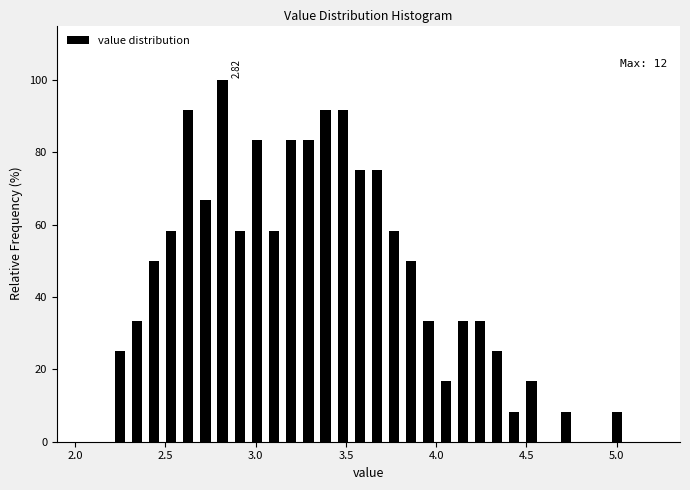

Read against the x-axis, roughly where is the centre of the tallest bar?

2.80